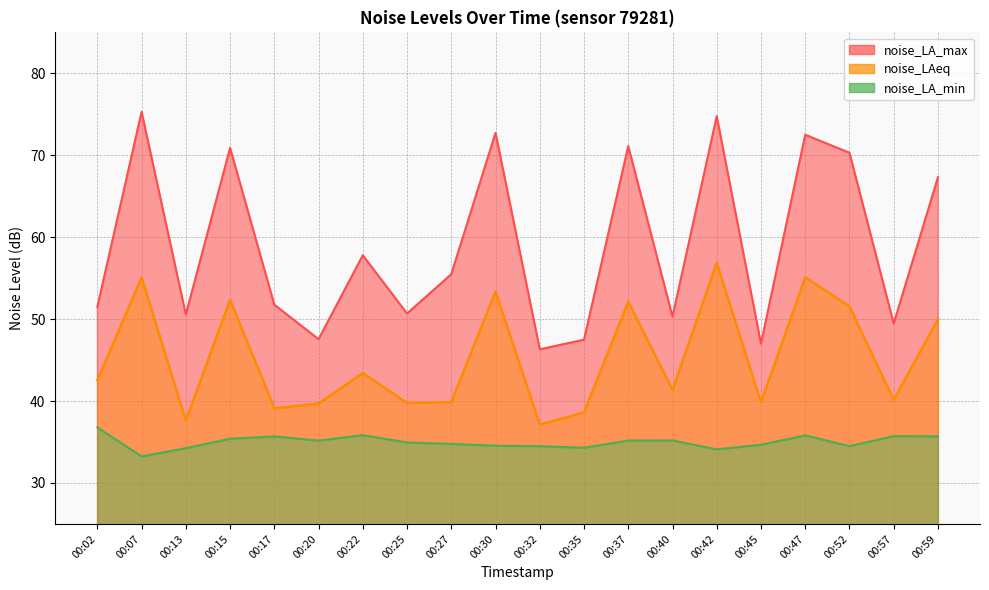

Which series changed the most between 00:37 and 00:42?

noise_LAeq